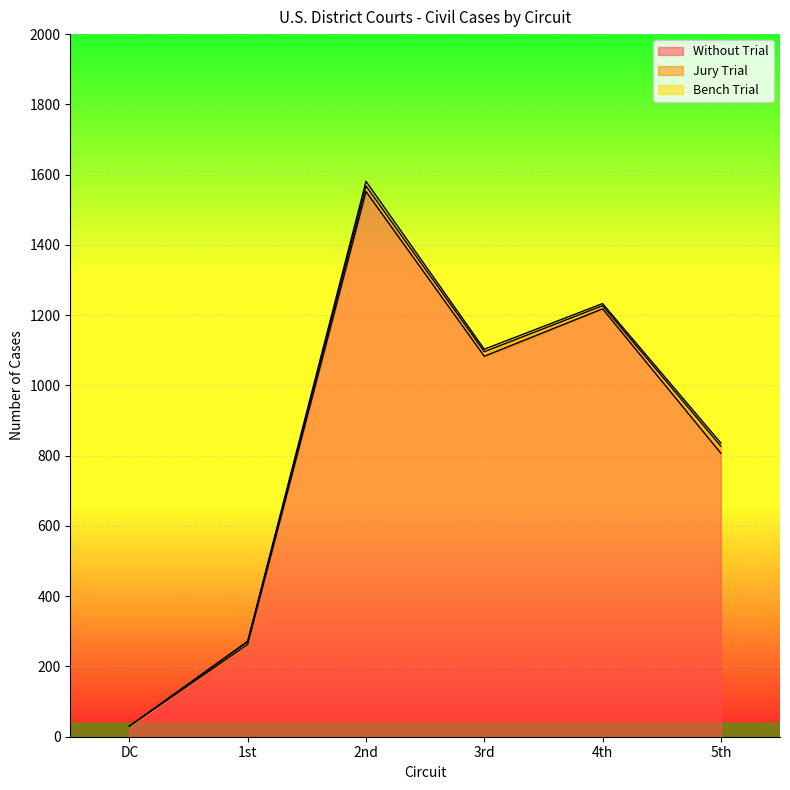

What is the difference between the second highest and second lowest values in the Without Trial series?

955